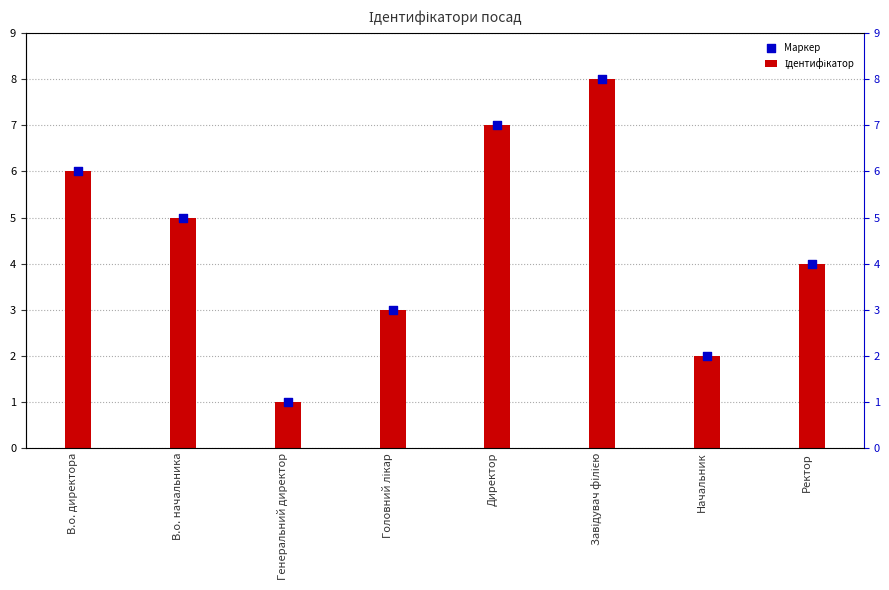

What are all the series names shown in the legend?

Ідентифікатор, Маркер